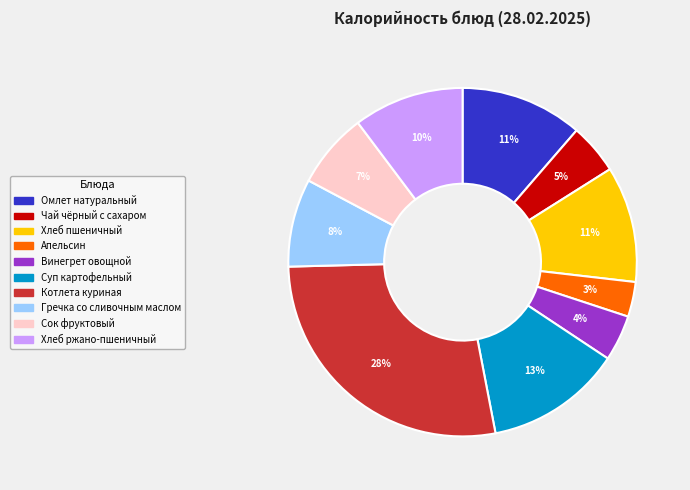

Count the number of slices in the pie.

10